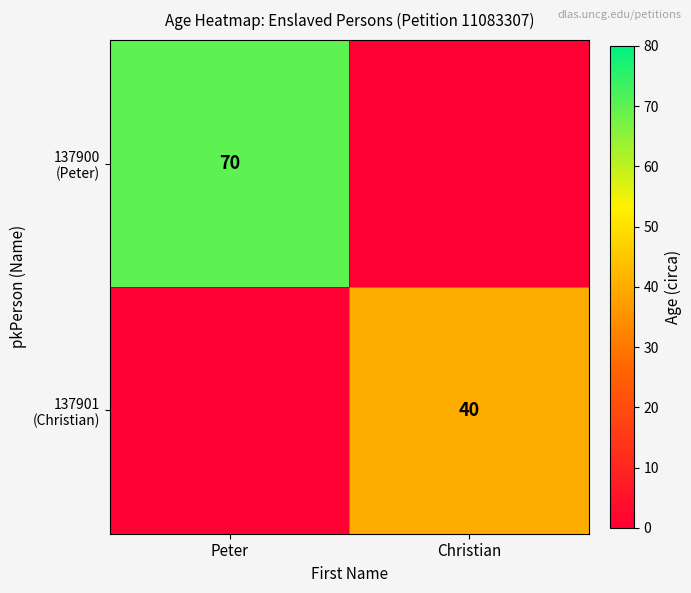

The value of 137901 (Christian) at Christian is 40. True or false?

True